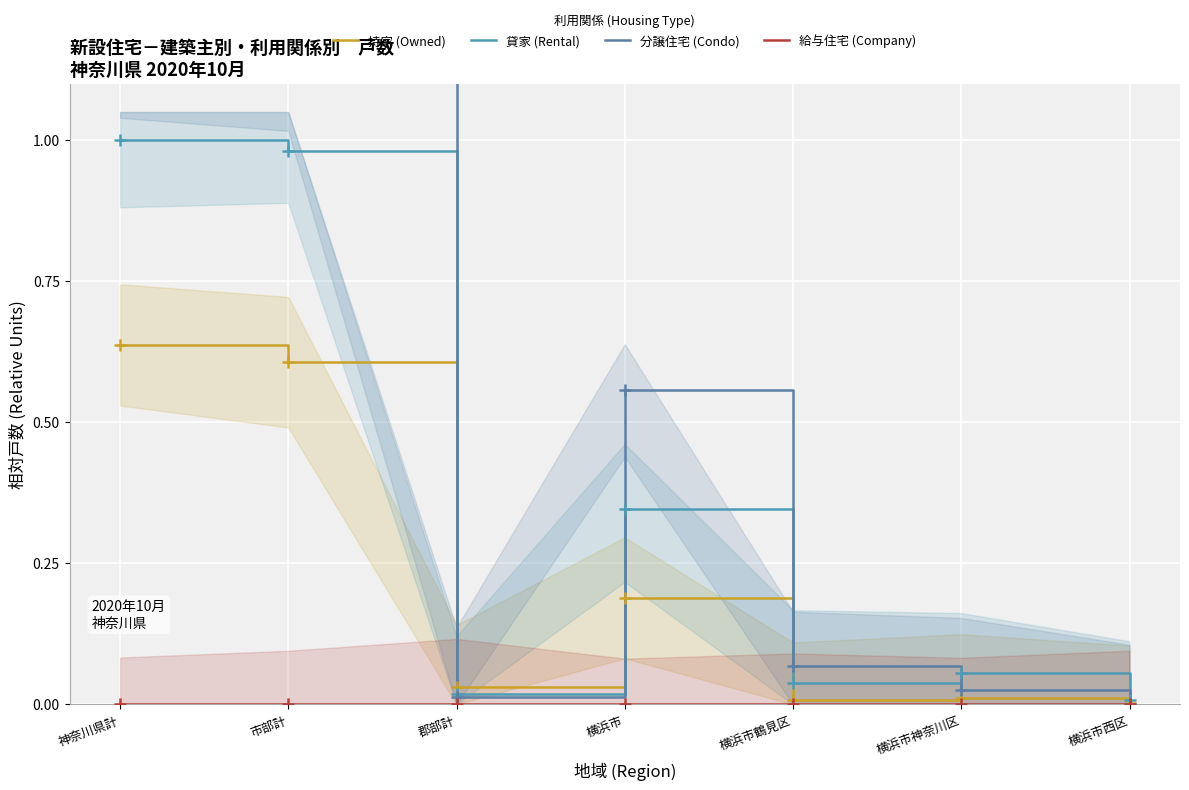

Between 横浜市西区 and 横浜市神奈川区, which is larger?

横浜市神奈川区